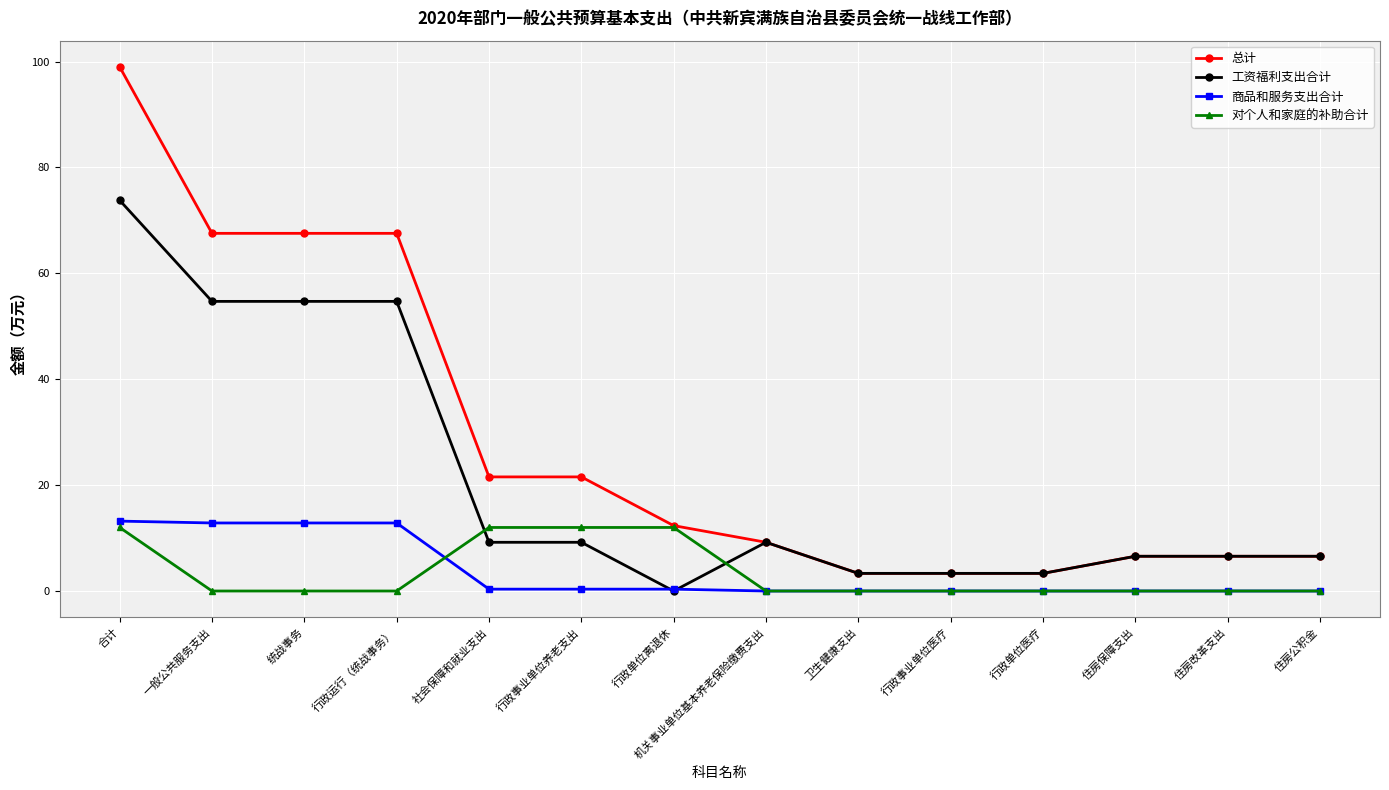

At which label does 工资福利支出合计 reach its minimum?

行政单位离退休